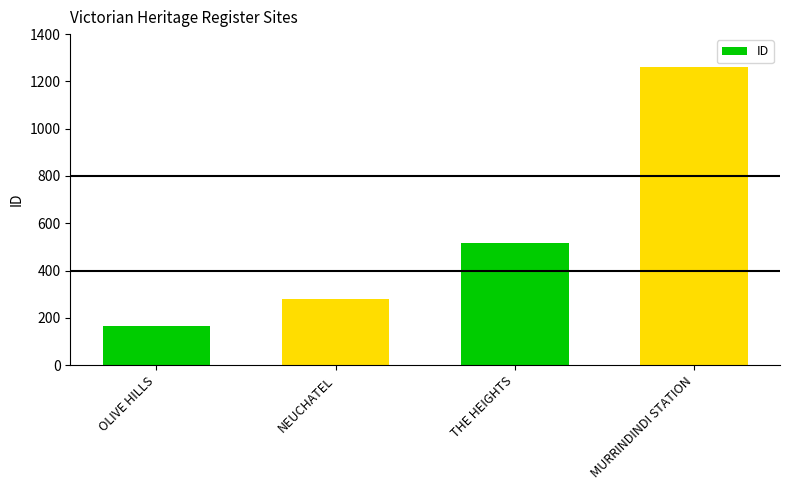

Count the number of categories in the chart.

4